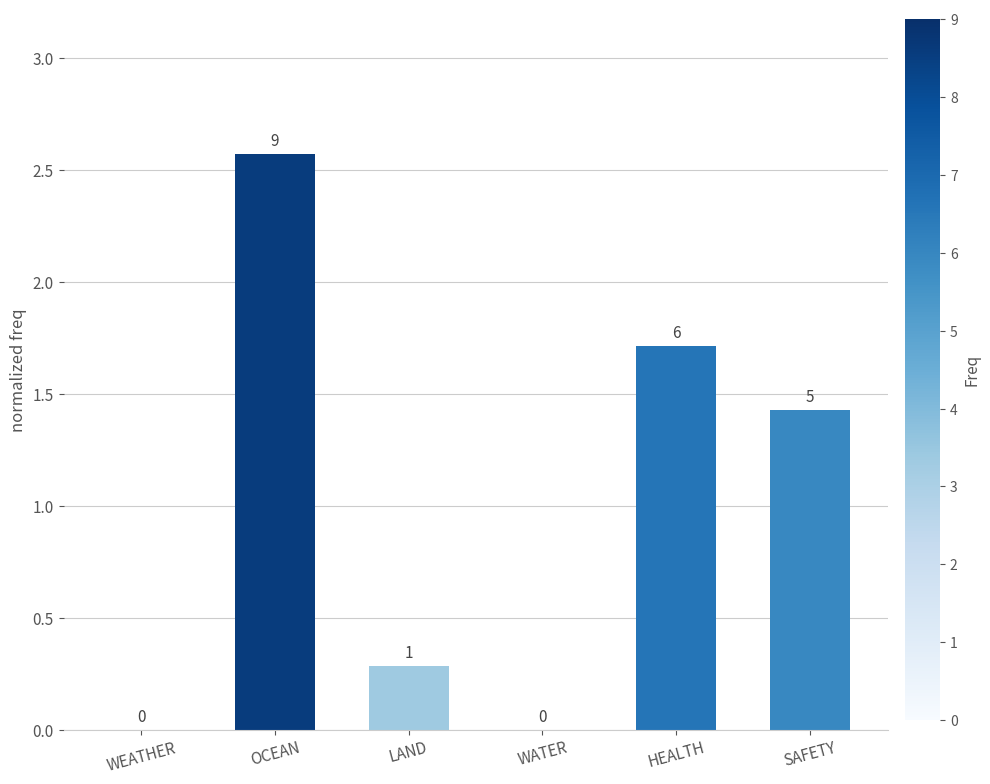

What is the value of the 5th bar from the left?

1.7